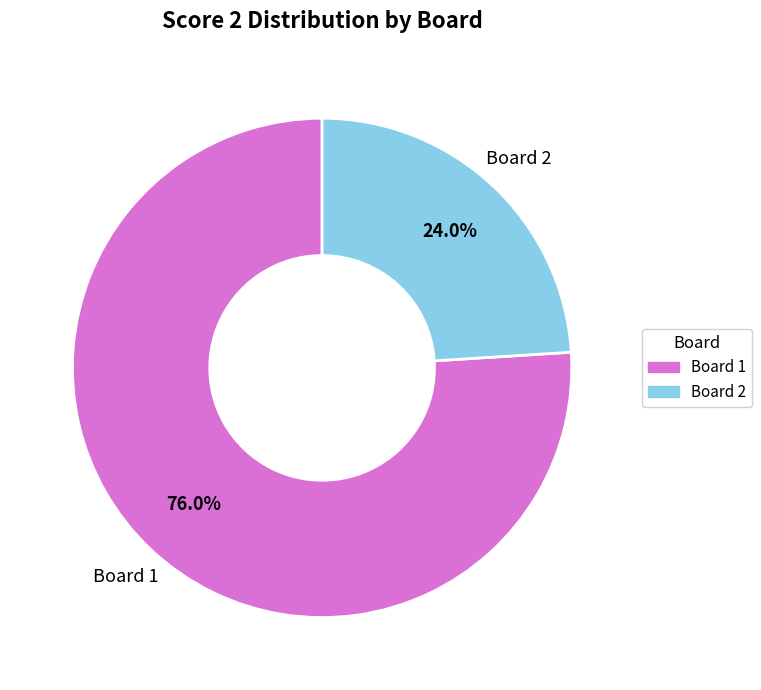

Is there any slice that represents more than half of the pie?

Yes